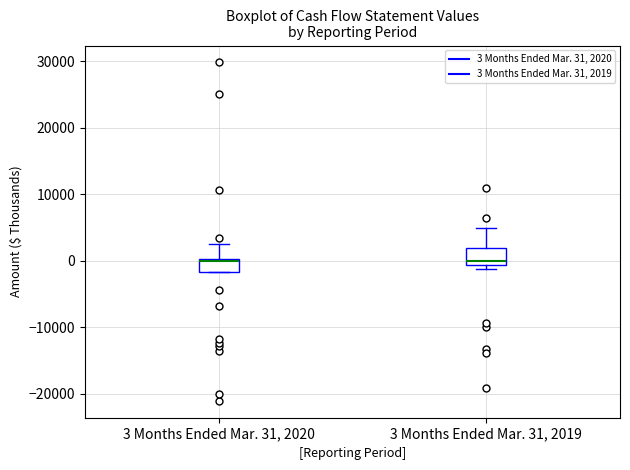

Reading left to right, transcribe this box plot: for each box, give where its median line is, the range the box spans, and where its two whiskers end, as read against the y-axis. The values are not printed on the chart, so give them approximately, as read against the axis.

3 Months Ended Mar. 31, 2020: median 0 (drawn on the box's upper edge), box -2000 to 0, whiskers -2000 to 3000
3 Months Ended Mar. 31, 2019: median 0, box -1000 to 2000, whiskers -1000 (just below the box's lower edge) to 5000